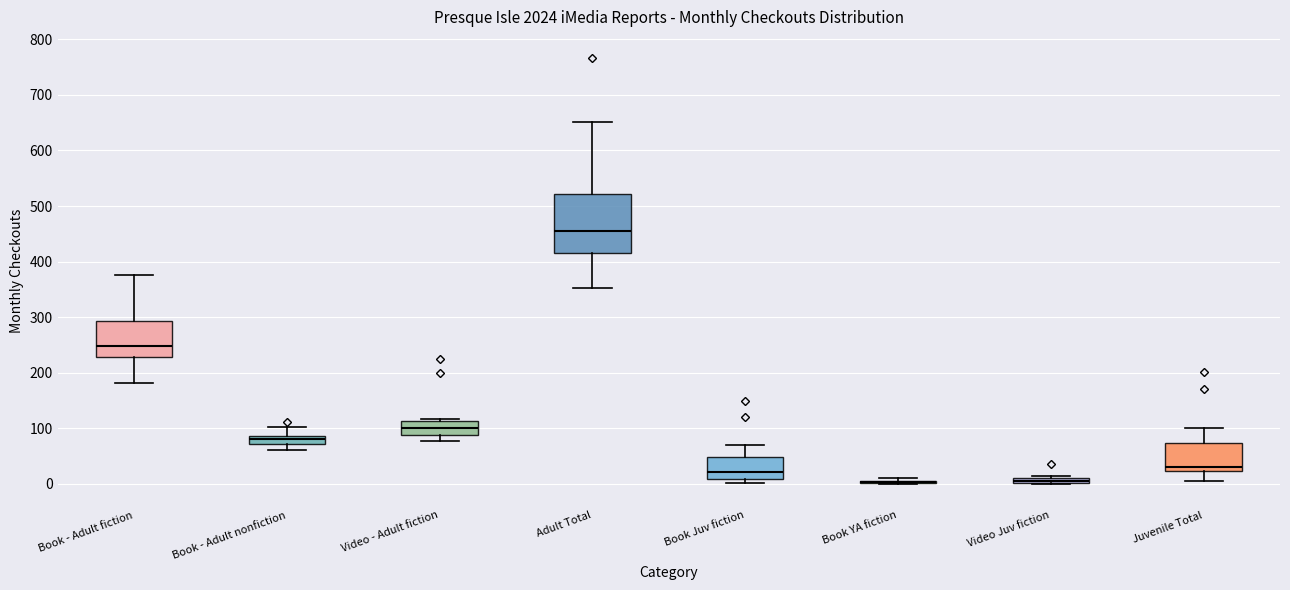

Comparing the boxes themselves (not the whiskers), which one is the tallest?

Adult Total